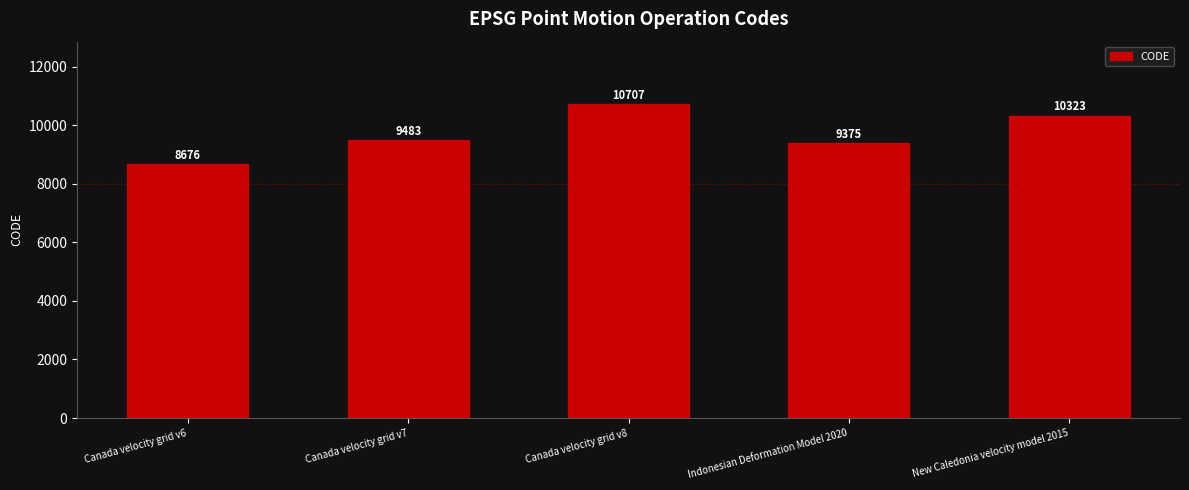

What is the minimum value shown in the chart?

8676